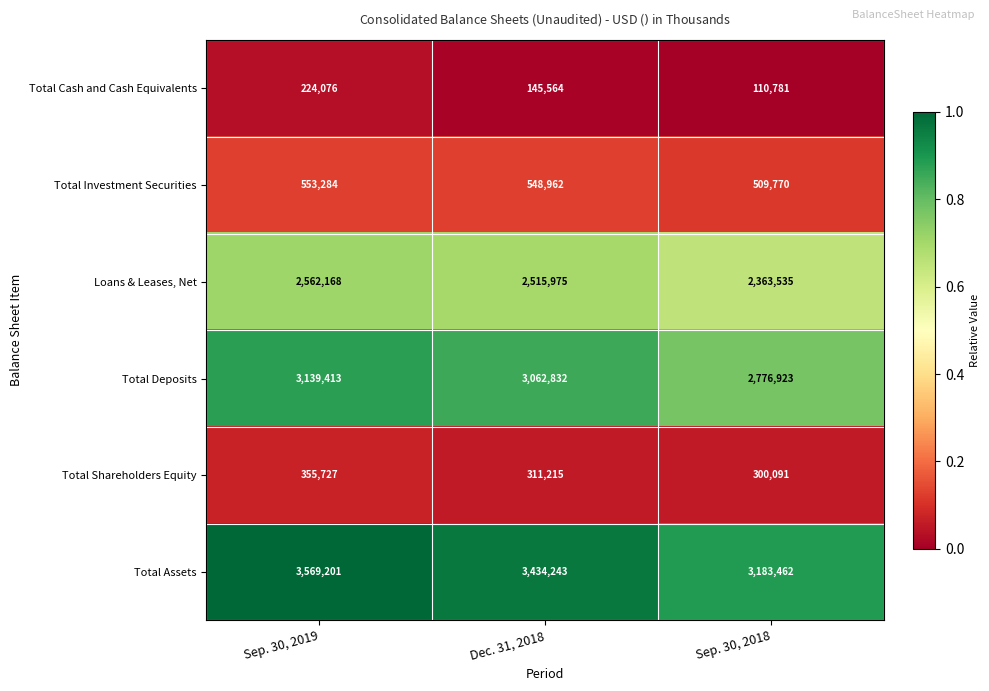

Reading left to right, extract all data points from this chart.

Total Cash and Cash Equivalents: 224076	145564	110781
Total Investment Securities: 553284	548962	509770
Loans & Leases, Net: 2562168	2515975	2363535
Total Deposits: 3139413	3062832	2776923
Total Shareholders Equity: 355727	311215	300091
Total Assets: 3569201	3434243	3183462